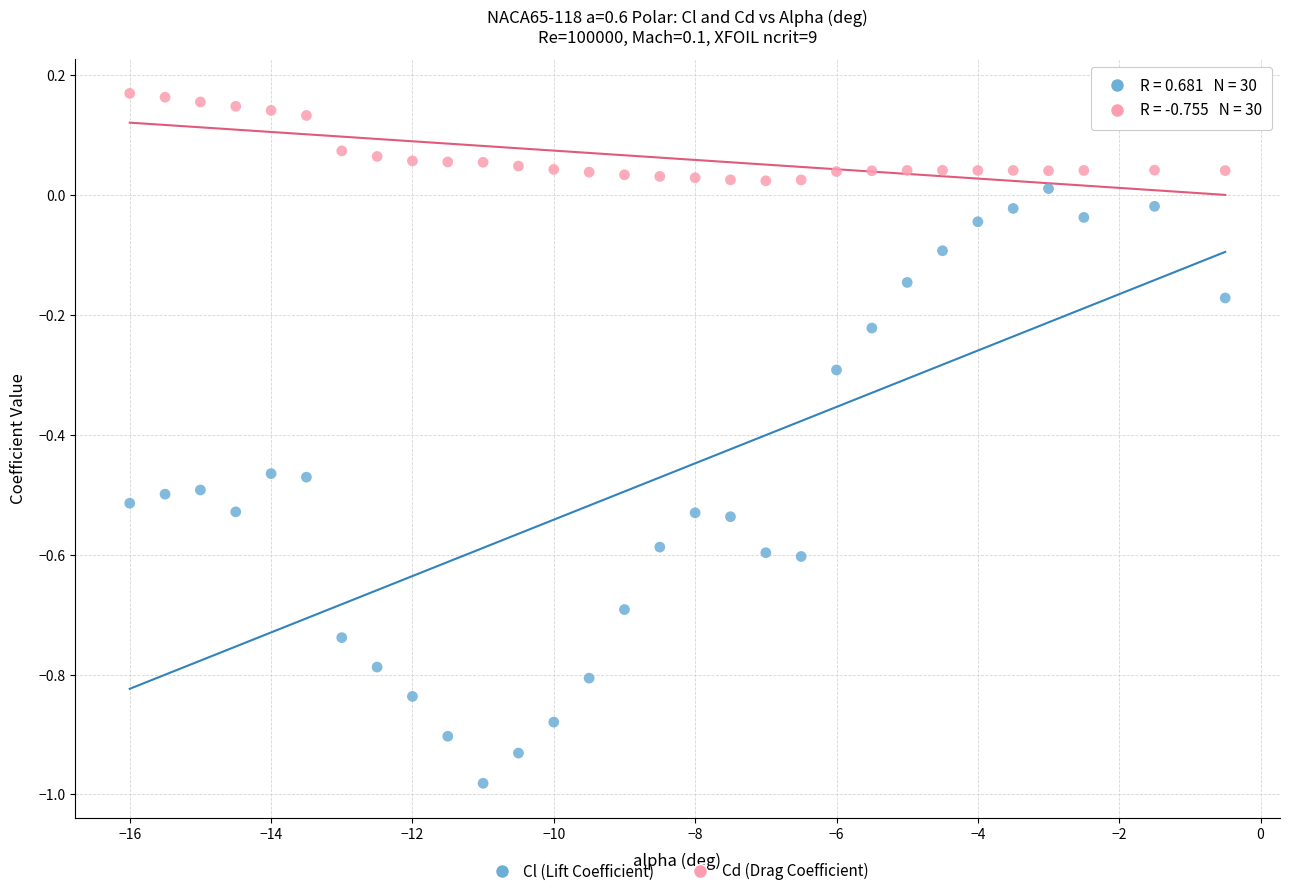

What are all the series names shown in the legend?

Cl (Lift Coefficient), Cd (Drag Coefficient)